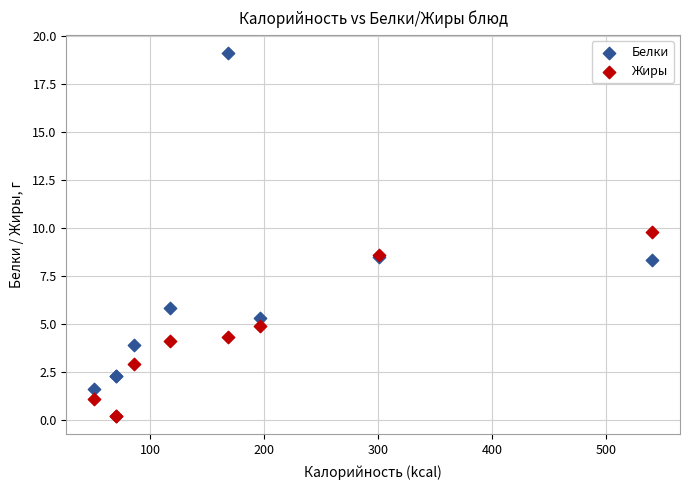

Which series has the widest spread of Y values?

Белки